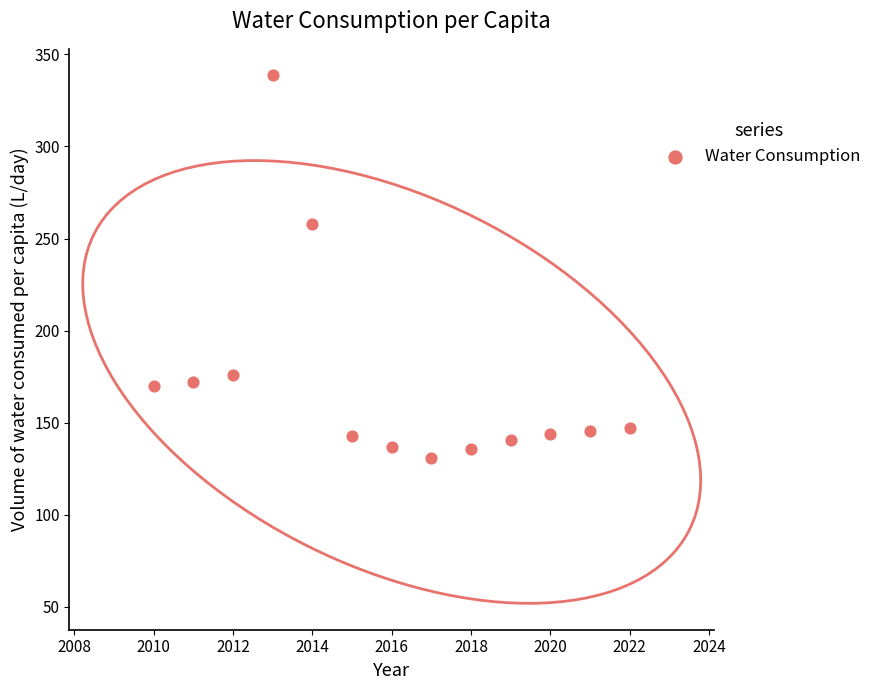

What is the range of Y values (max minus min)?

207.7